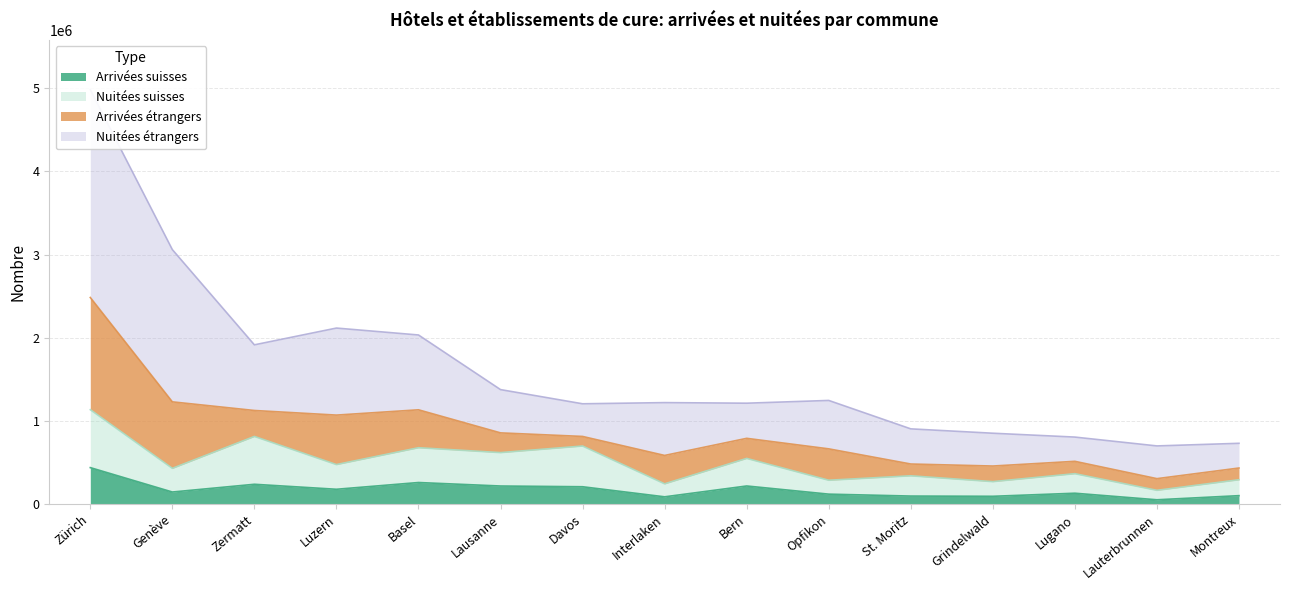

What is the value of the Nuitées suisses point at the 8th from the left?

243289